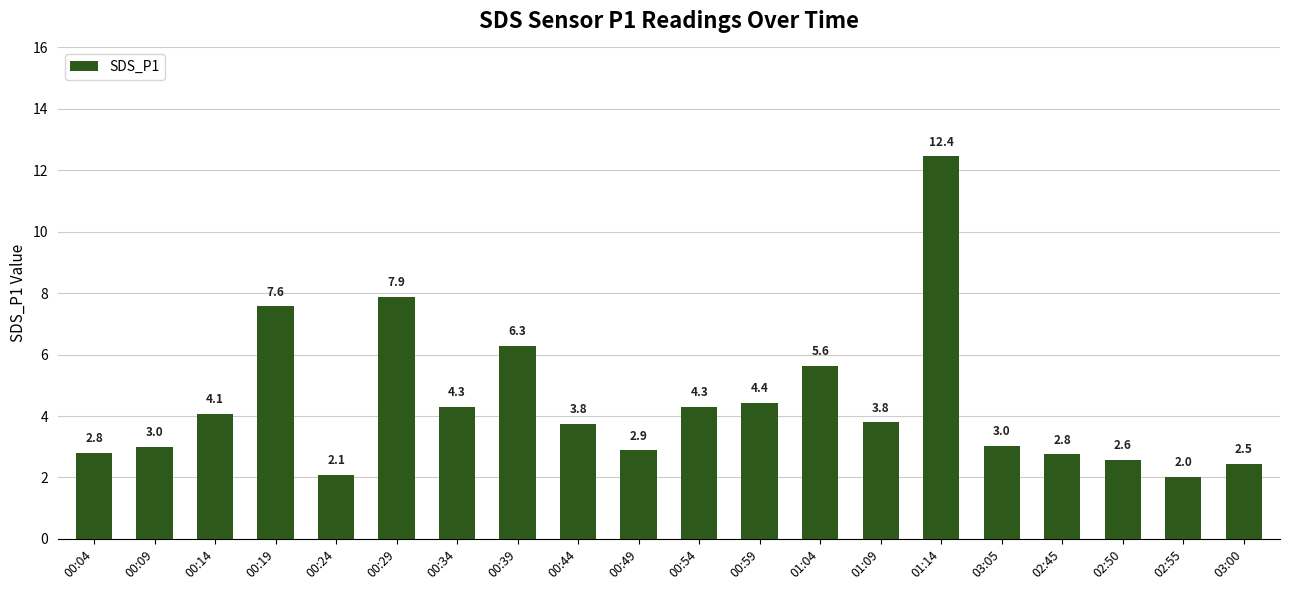

What is the ratio of the value at 03:00 to the value at 03:05?

0.8